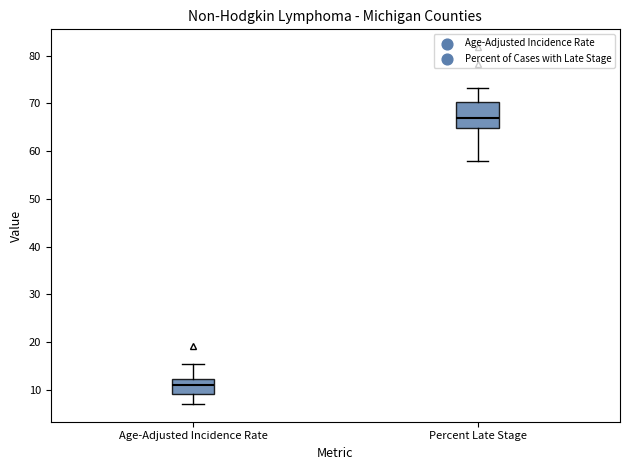

Reading left to right, transcribe this box plot: for each box, give where its median line is, the range the box spans, and where its two whiskers end, as read against the y-axis. The values are not printed on the chart, so give them approximately, as read against the axis.

Age-Adjusted Incidence Rate: median 11, box 9 to 12, whiskers 7 to 15
Percent Late Stage: median 67, box 65 to 70, whiskers 58 to 73